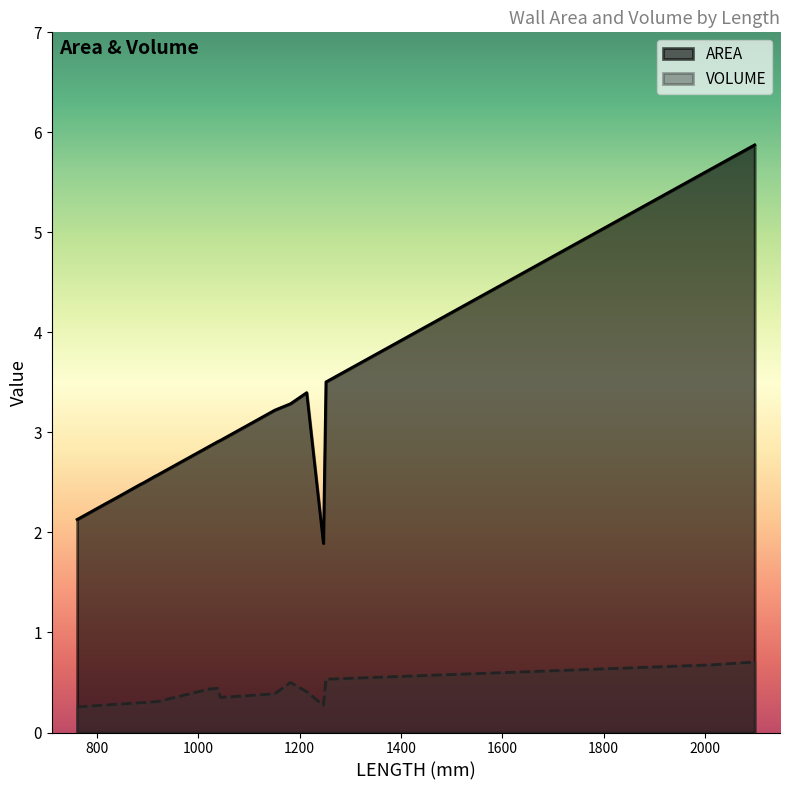

What is the value of the AREA point at the 16th from the left?

3.5